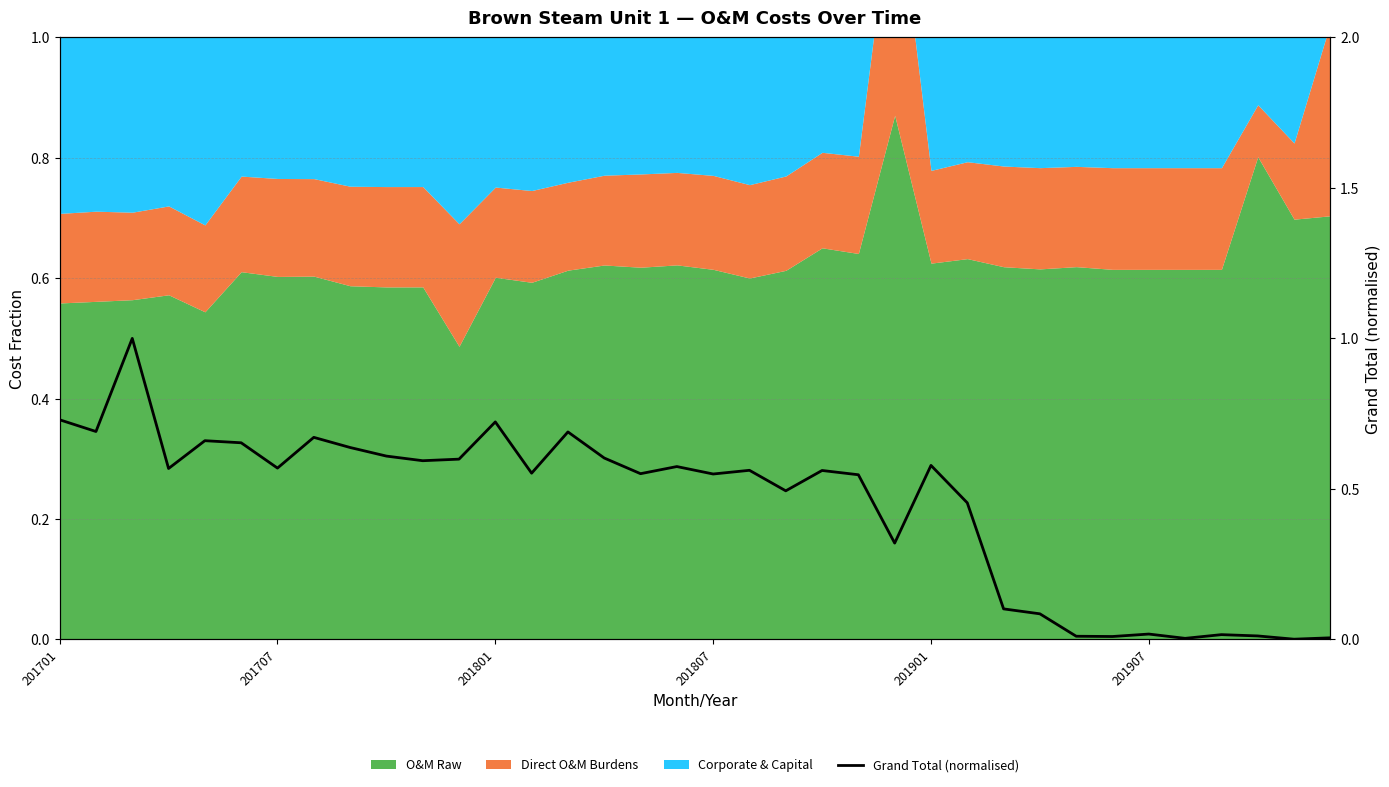

What is the maximum value shown in the chart?

1.0